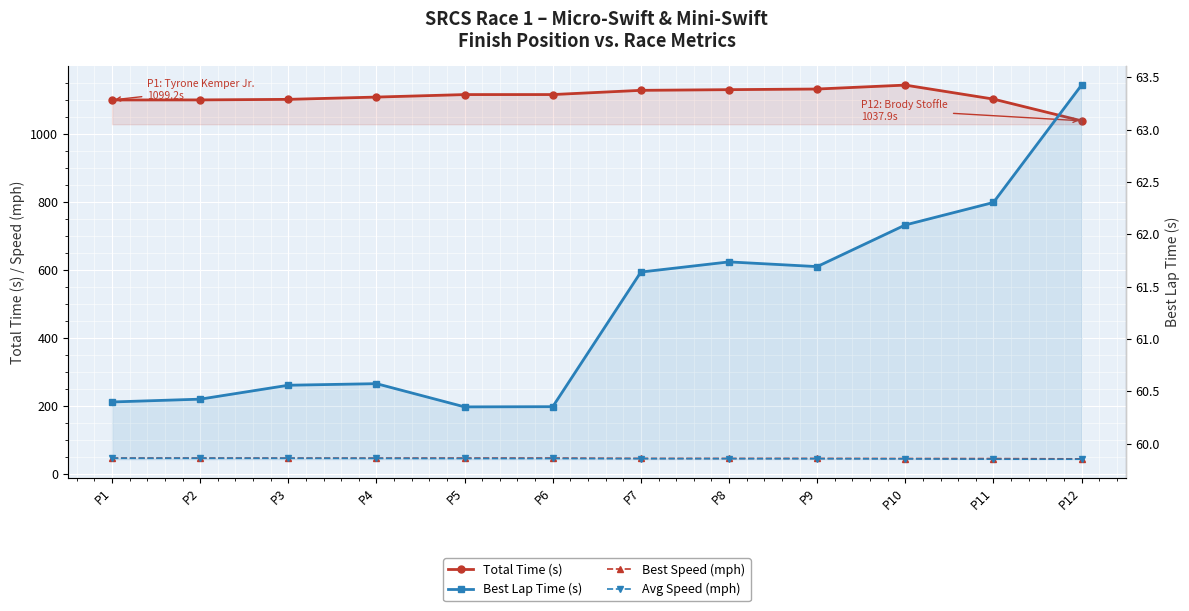

The value of Avg Speed (mph) at P1 is 47.2. True or false?

True